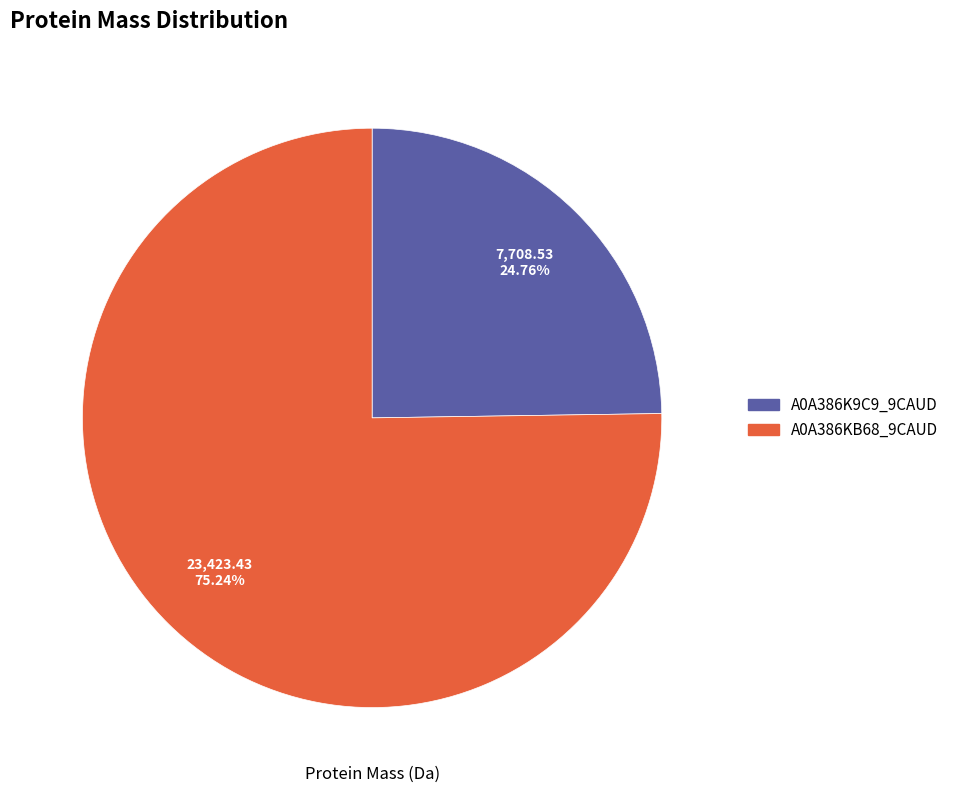

Is there a majority slice in this chart?

Yes